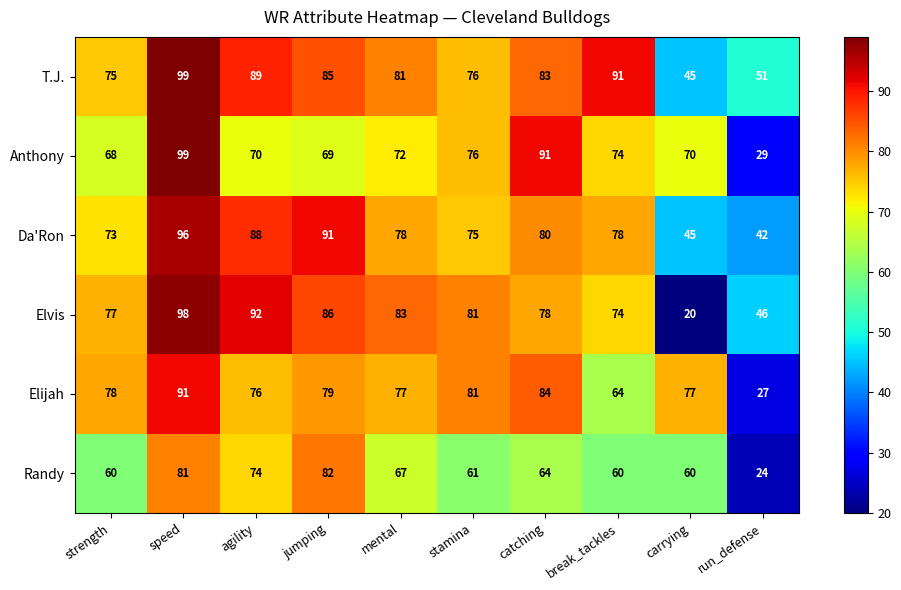

What is the highest value of the Elvis series?

98